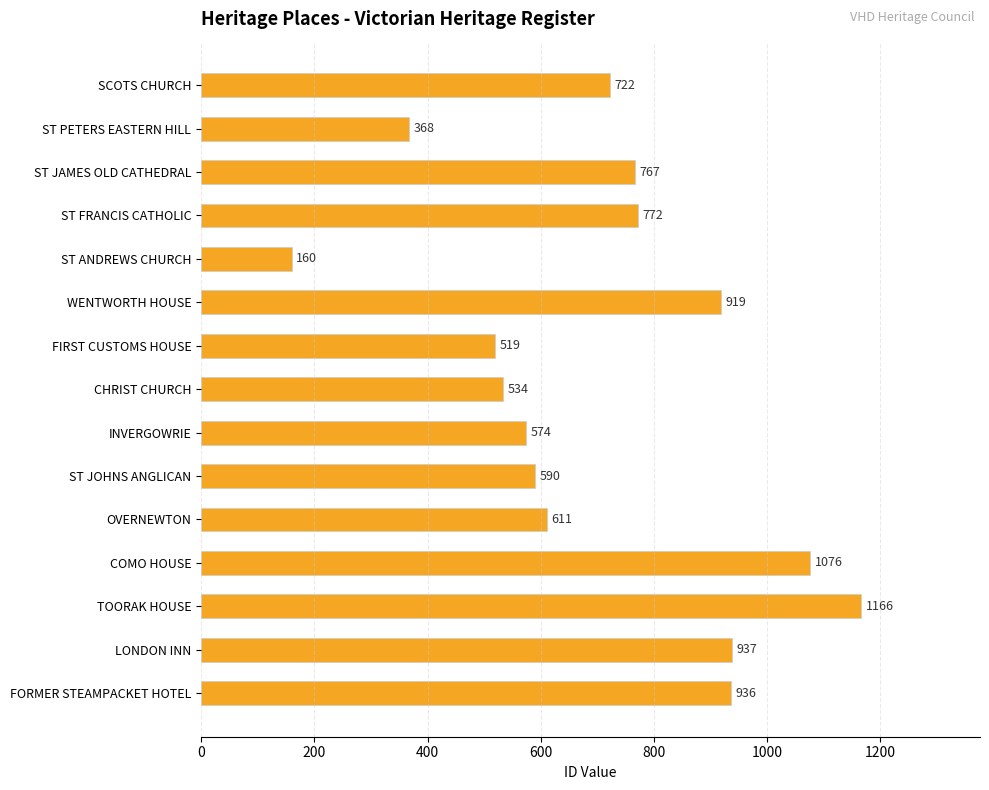

What is the smallest value displayed?

160